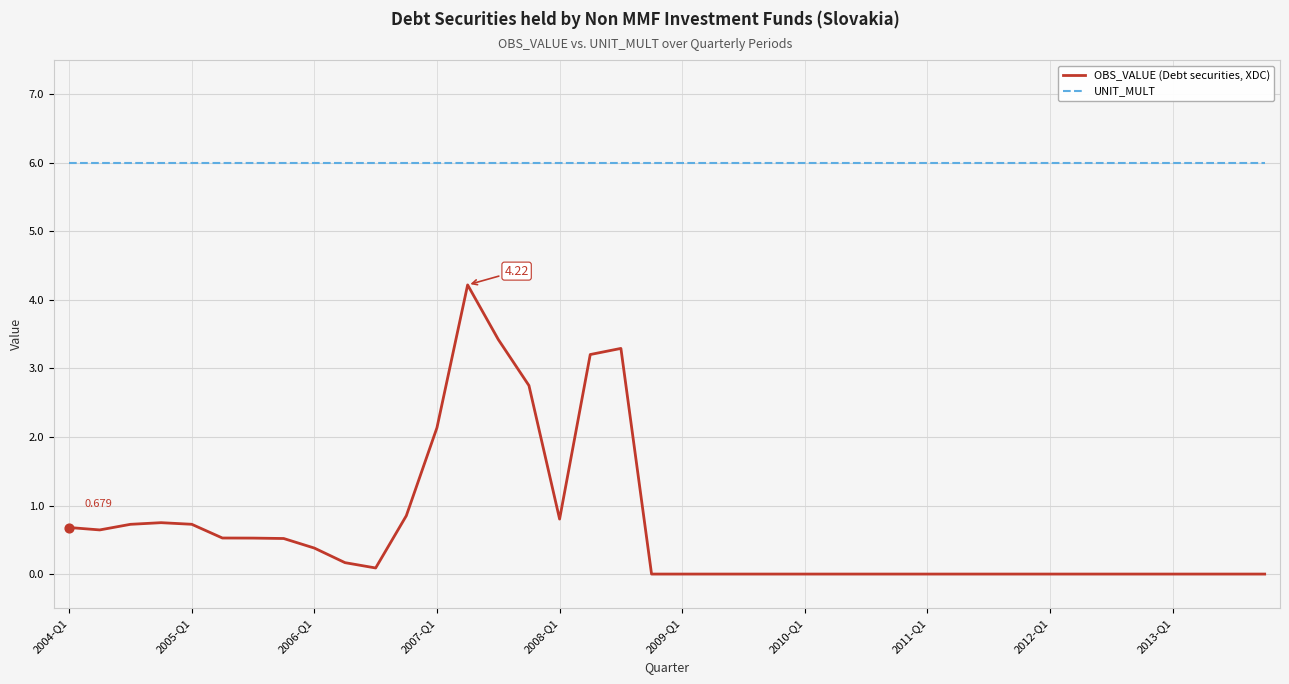

Which series has the largest total across all categories?

UNIT_MULT